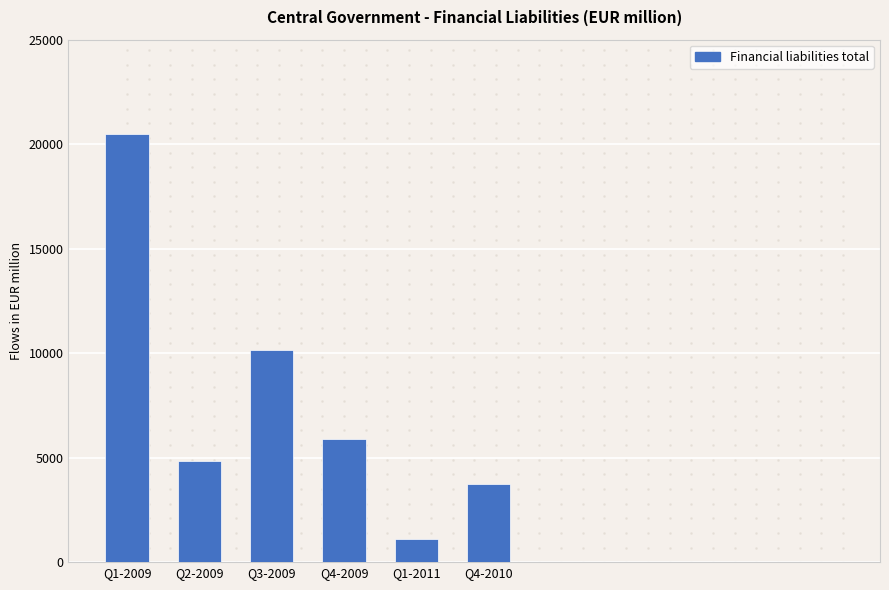

The chart shows a value of 20480.8 at Q1-2009. True or false?

True